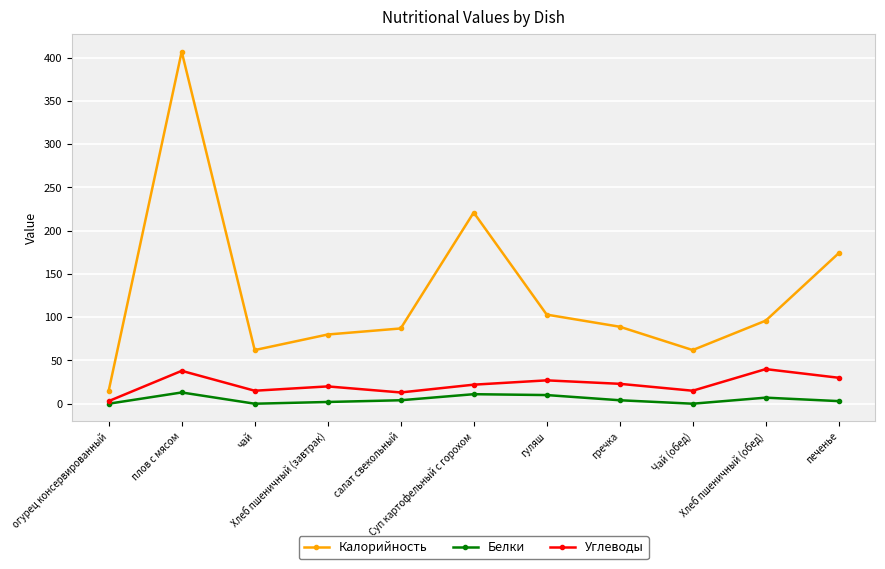

Does the chart display data point markers on the line(s)?

Yes